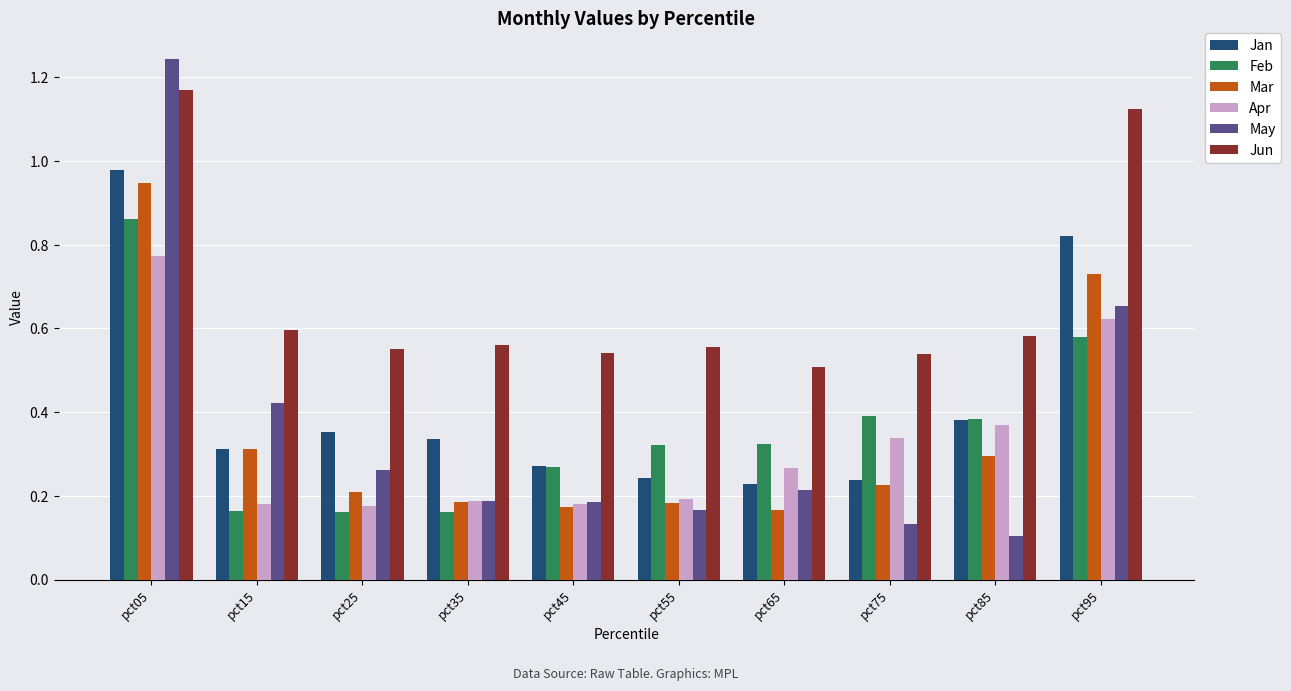

The Mar series shows 0.2 at pct85. True or false?

False